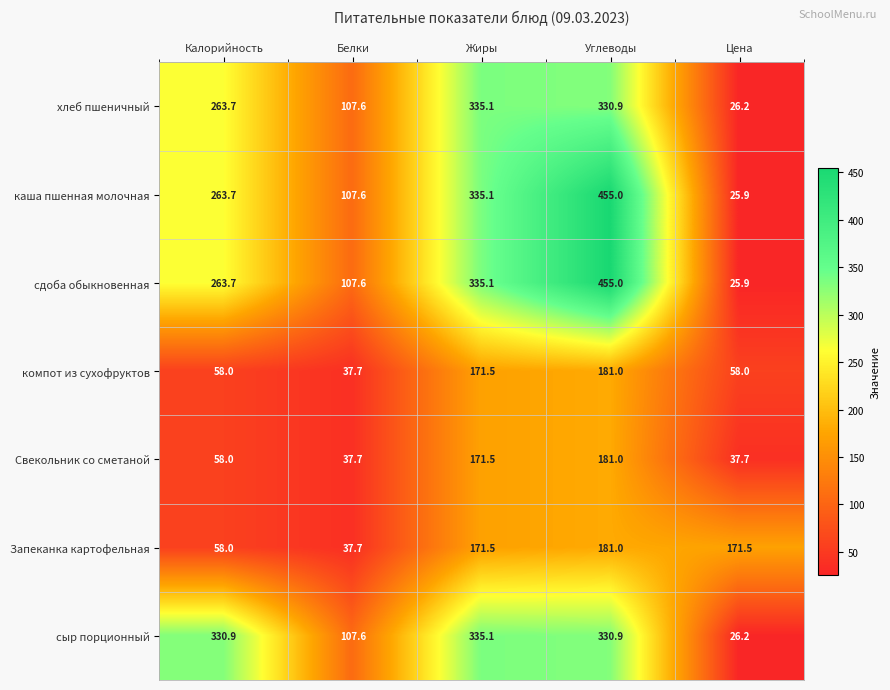

Rank the categories by сдоба обыкновенная value from highest to lowest.

Углеводы, Жиры, Калорийность, Белки, Цена